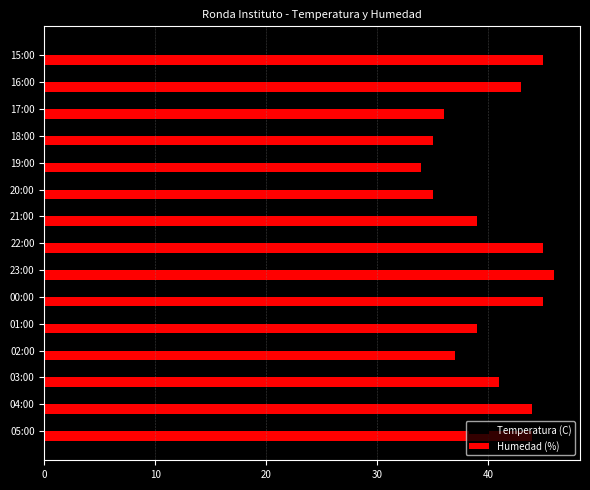

What is the smallest value displayed?

16.1